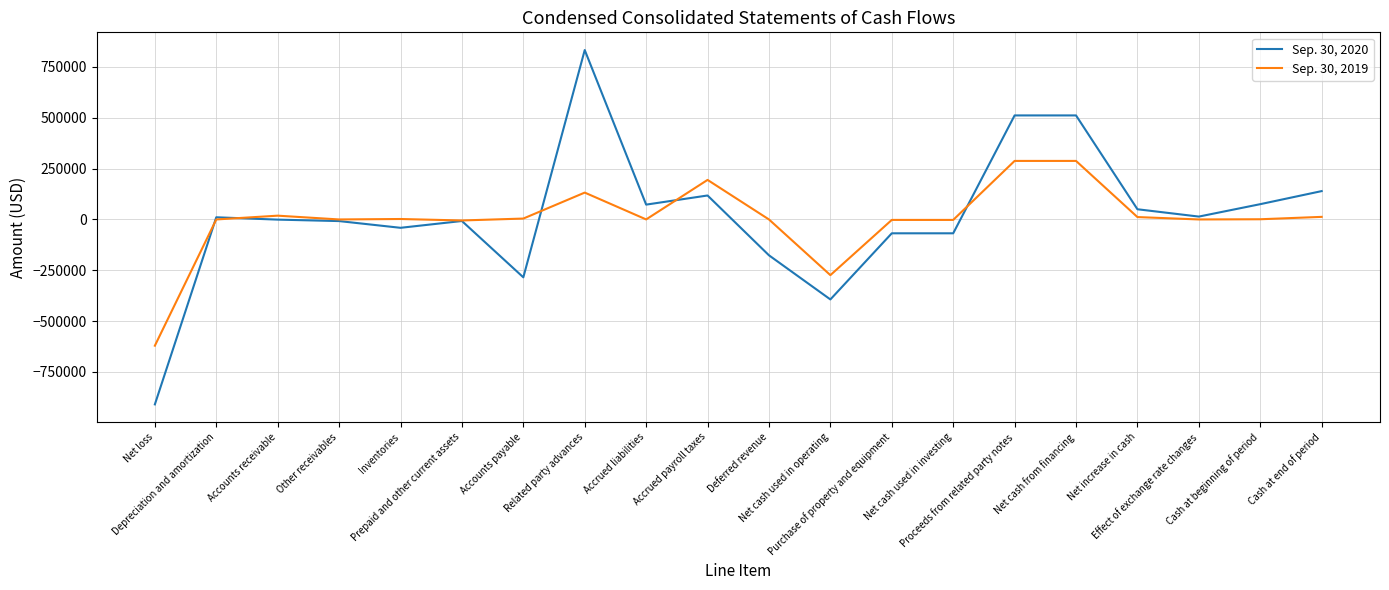

What is the difference between the second highest and minimum values in the Sep. 30, 2019 series?

908552